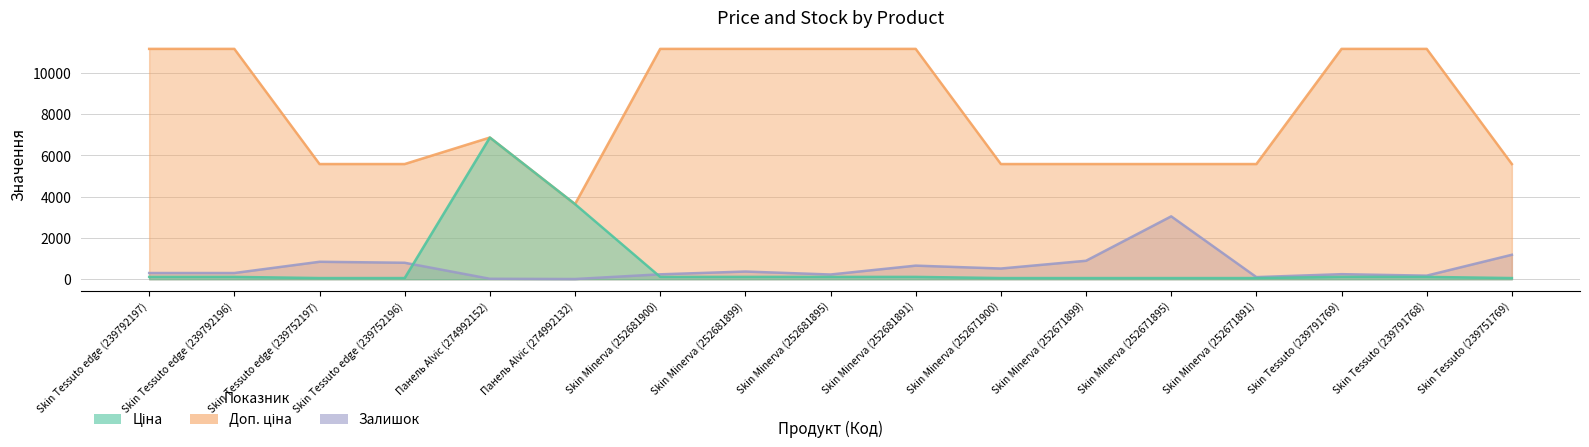

True or false: Залишок and Доп. ціна intersect in this chart.

False